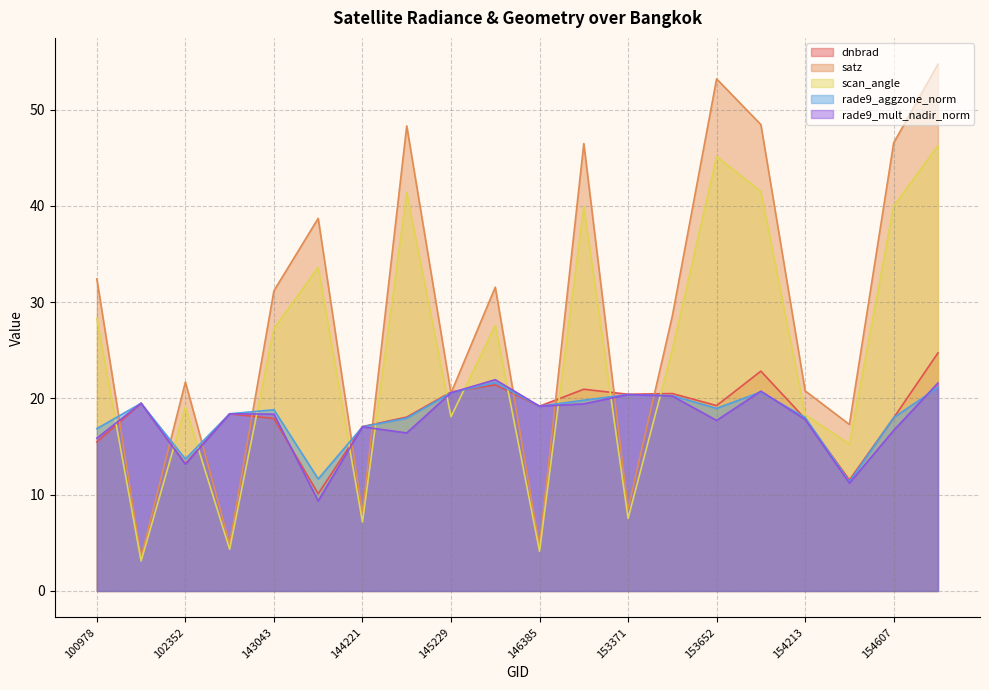

What is the difference between the maximum and minimum values in the rade9_aggzone_norm series?

10.3